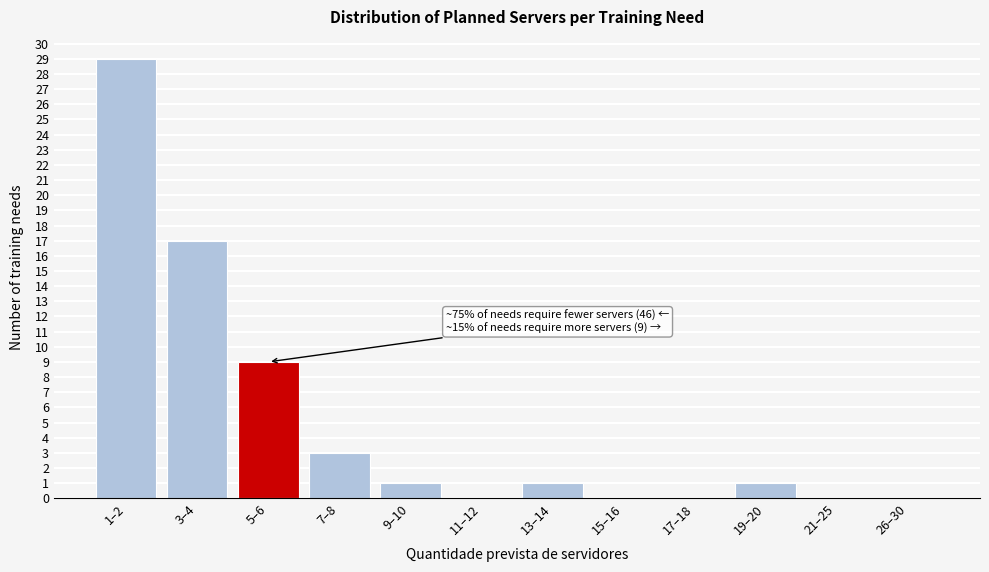

Reading right to left, list all the values displayed in this chart.

26–30=0	21–25=0	19–20=1	17–18=0	15–16=0	13–14=1	11–12=0	9–10=1	7–8=3	5–6=9	3–4=17	1–2=29